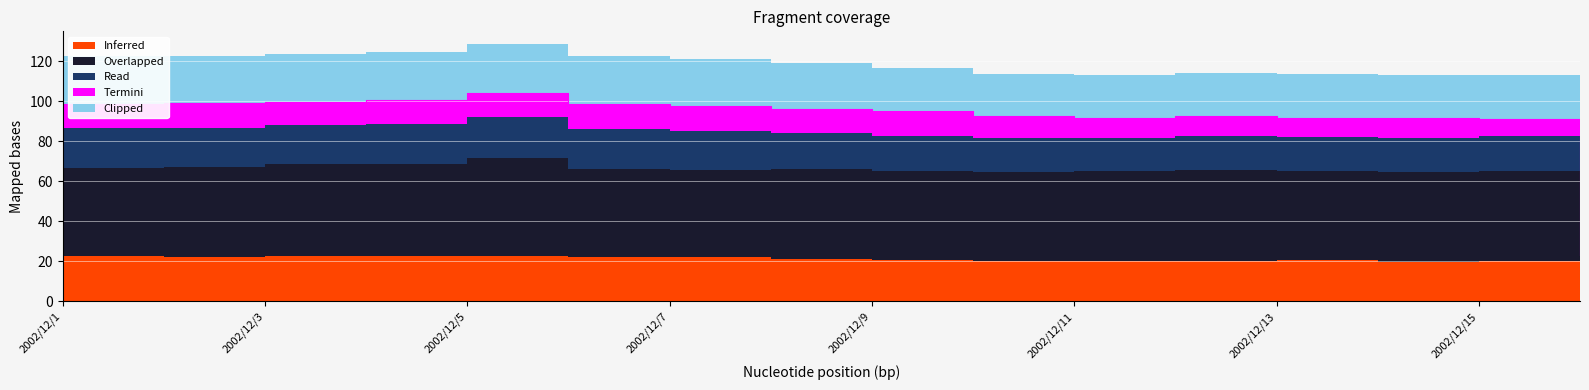

What is the total value across all series at 2002/12/8?

119.2